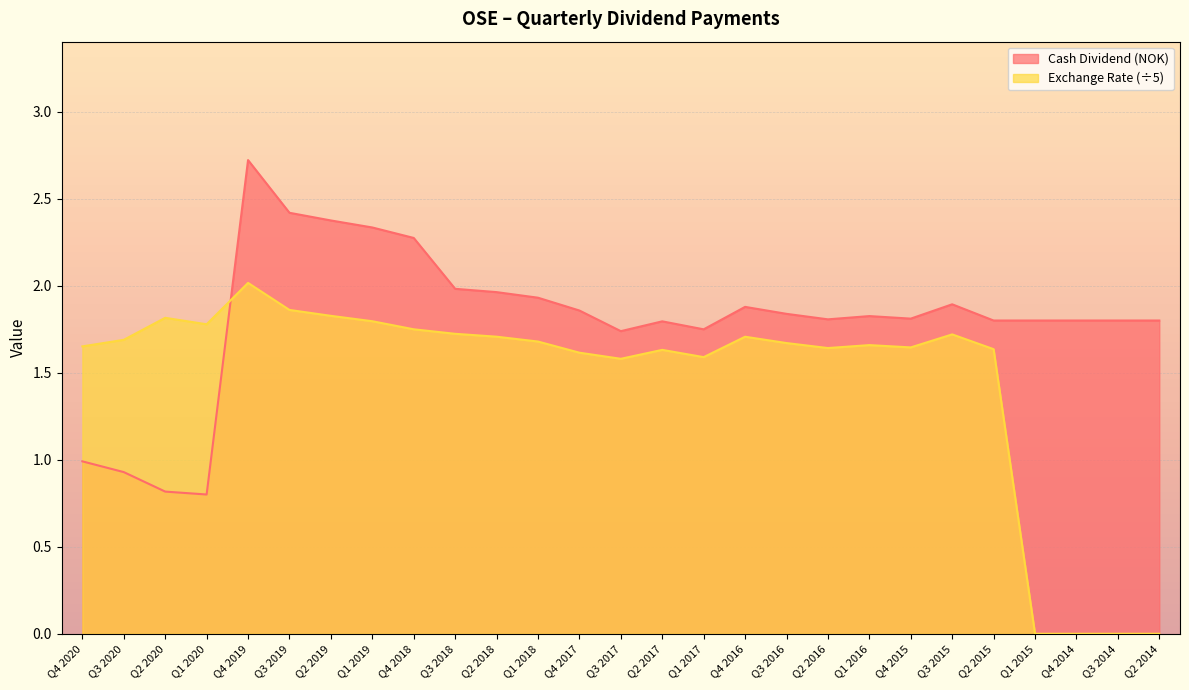

How many values in the Cash Dividend (NOK) series are below 1?

4